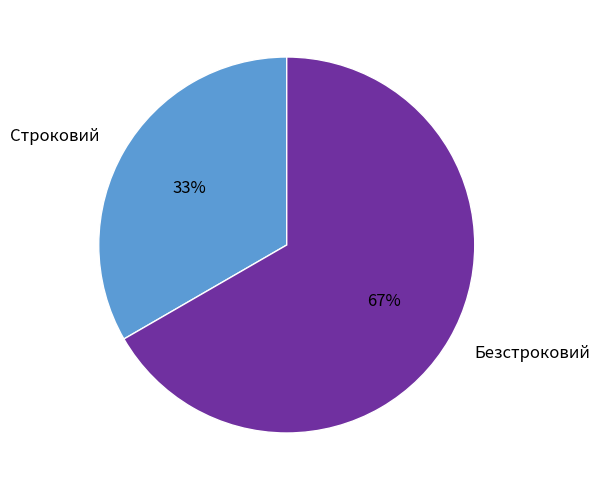

Is it true that Строковий is 33% of the pie?

True